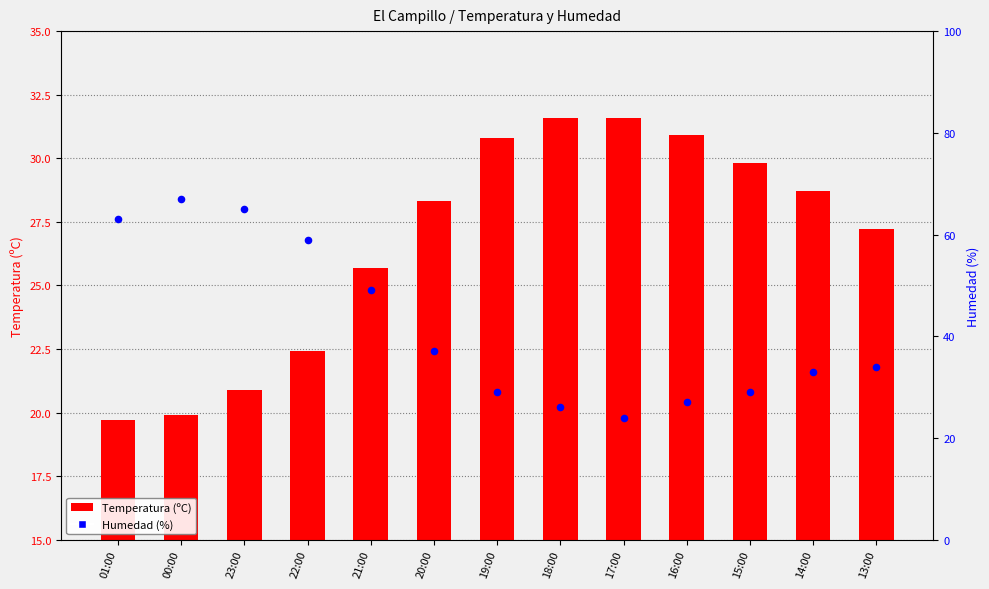

Which series has the widest spread of Y values?

Humedad (%)